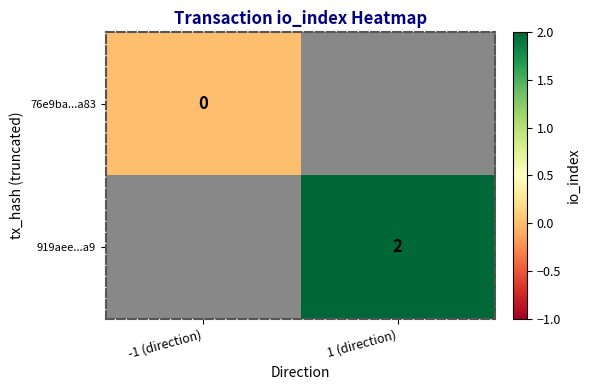

The 919aee...a9 series shows 1 at 1 (direction). True or false?

False